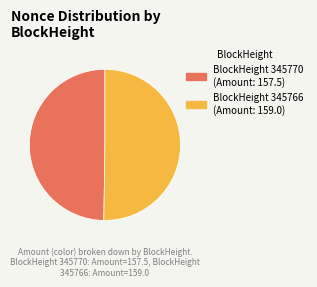

Count the number of slices in the pie.

2